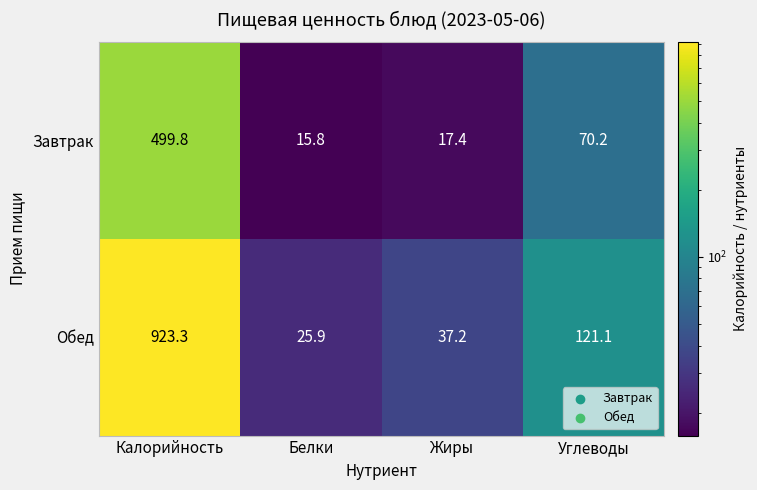

At Жиры, list the series in order from smallest to largest.

Завтрак, Обед